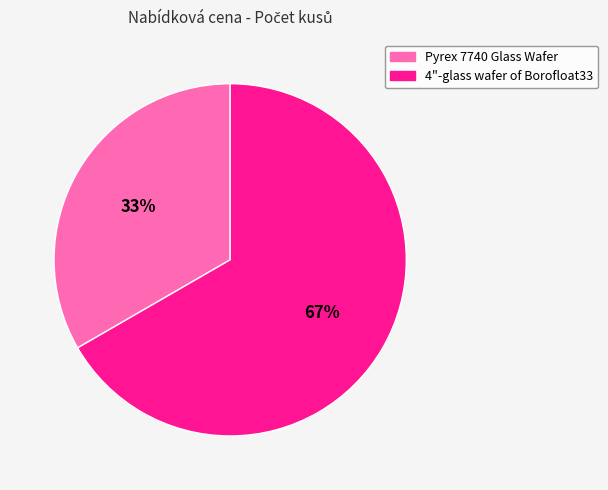

Do Pyrex 7740 Glass Wafer and 4"-glass wafer of Borofloat33 together represent more than half of the pie?

Yes